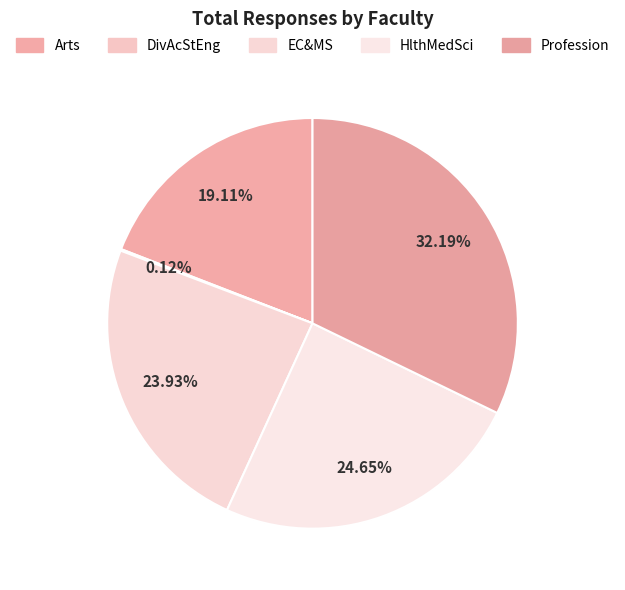

Approximately how many times larger is the value at EC&MS compared to HlthMedSci?

1.0